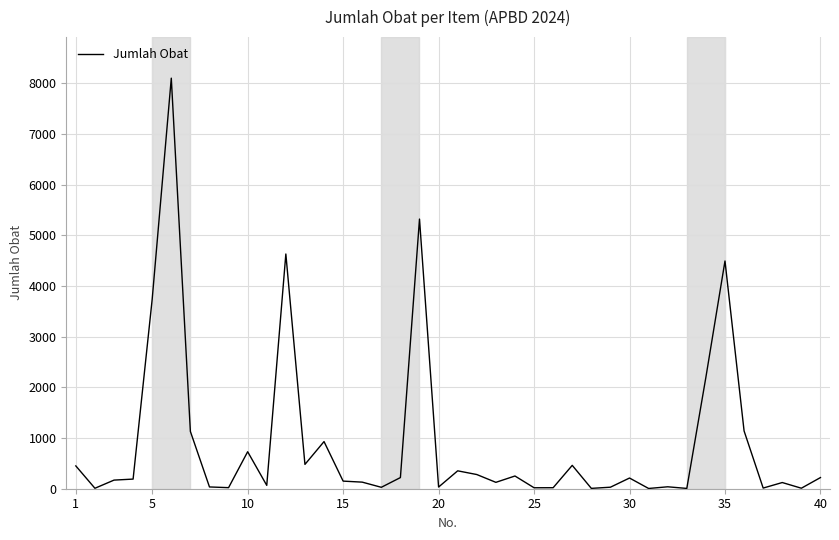

What is the maximum value shown in the chart?

8100